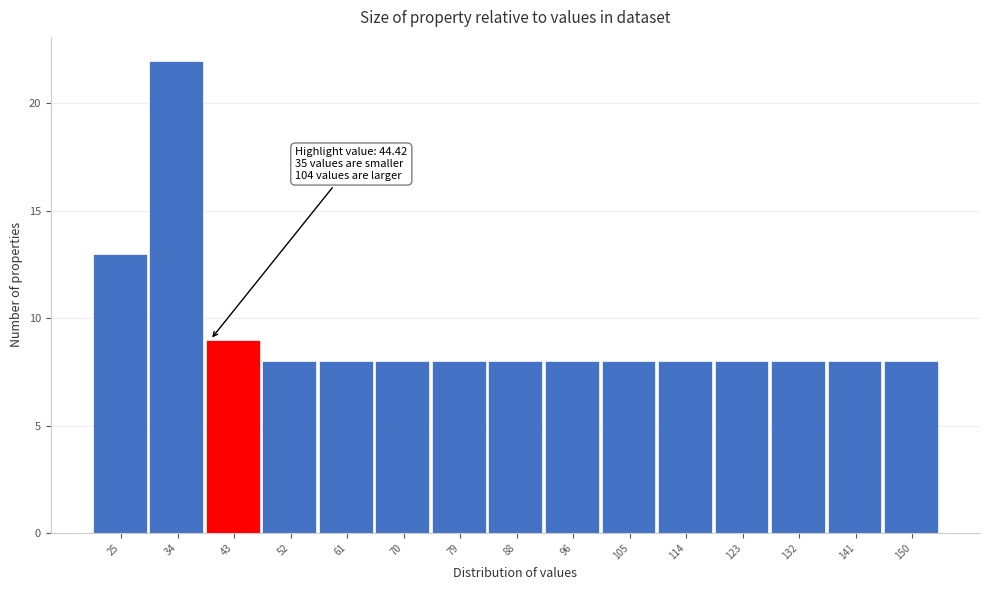

Reading left to right, extract all data points from this chart.

13	22	9	8	8	8	8	8	8	8	8	8	8	8	8